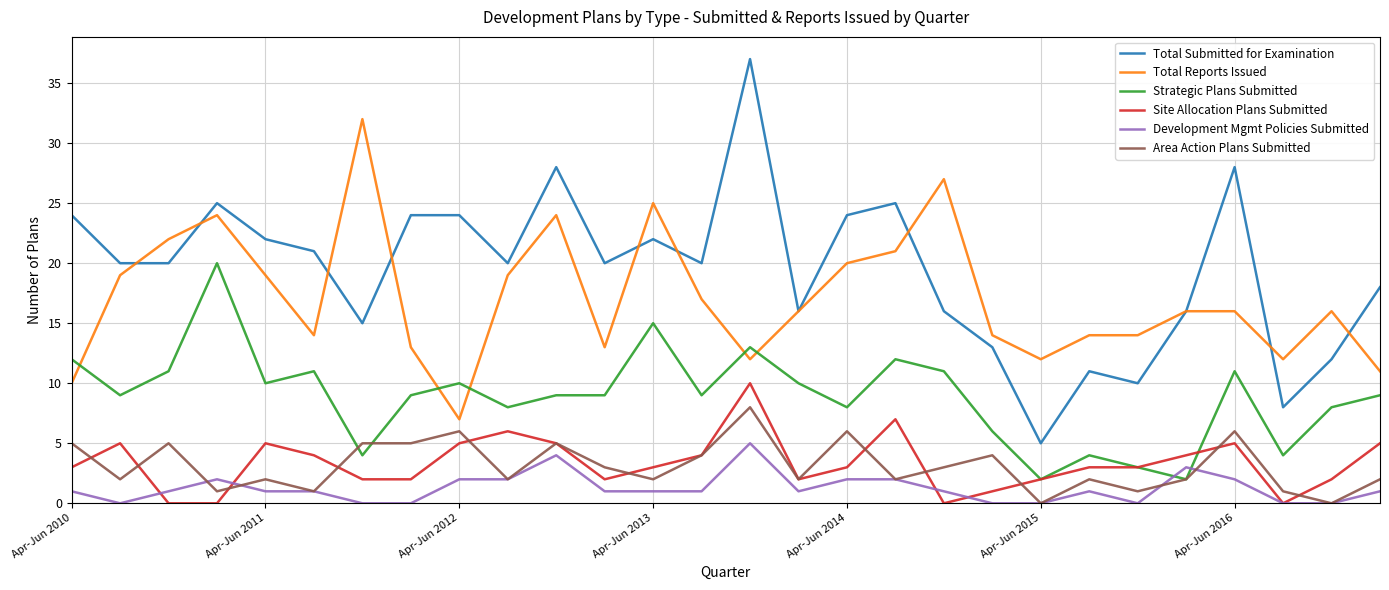

Which series has the widest spread of values?

Total Submitted for Examination